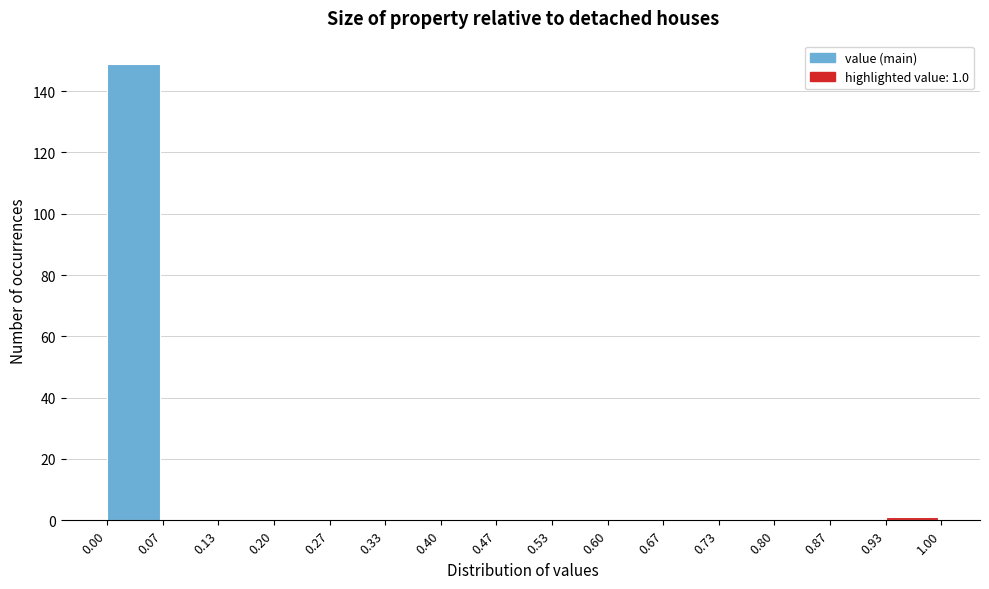

Over which range of the x-axis is the bar tallest?

0.00 to 0.07